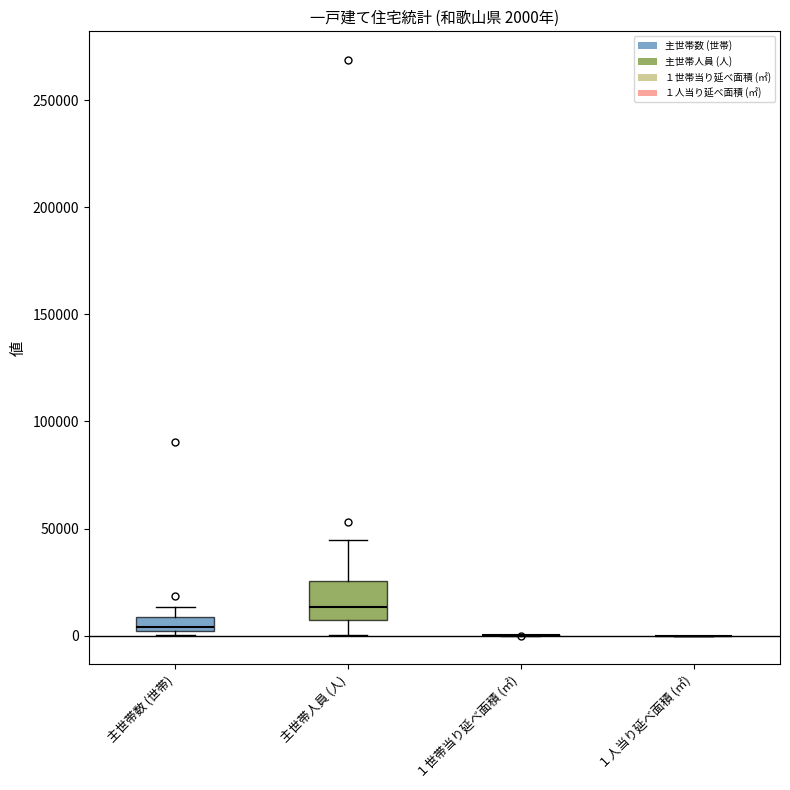

Which box is the tallest, from its lower edge to its upper edge?

主世帯人員 (人)